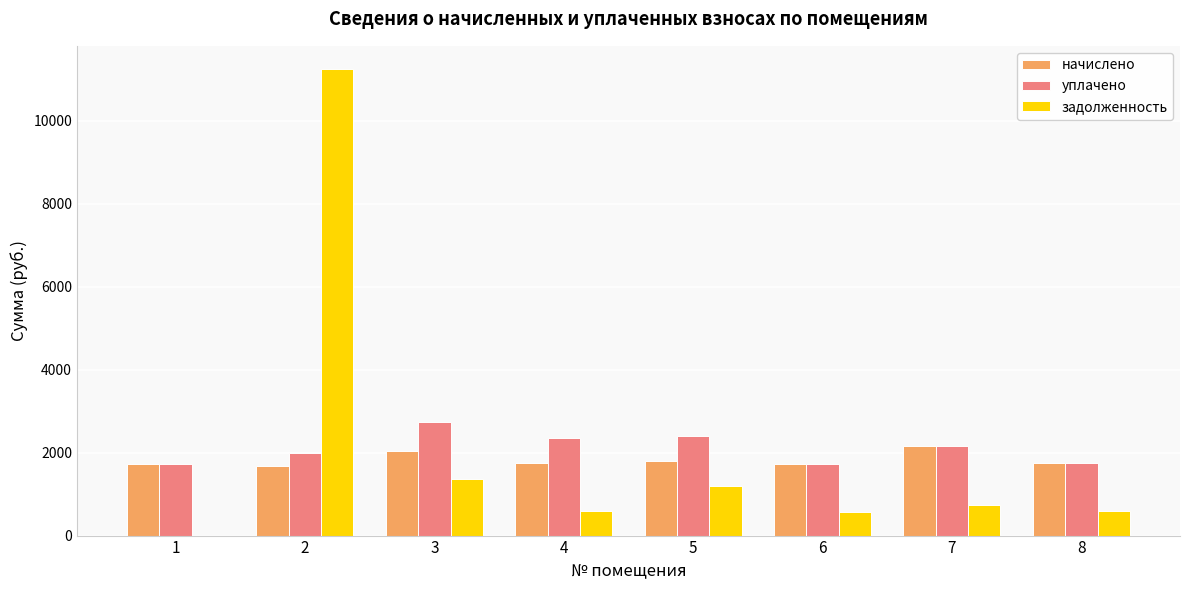

True or false: уплачено has a value of 1987.7 at 2.

True